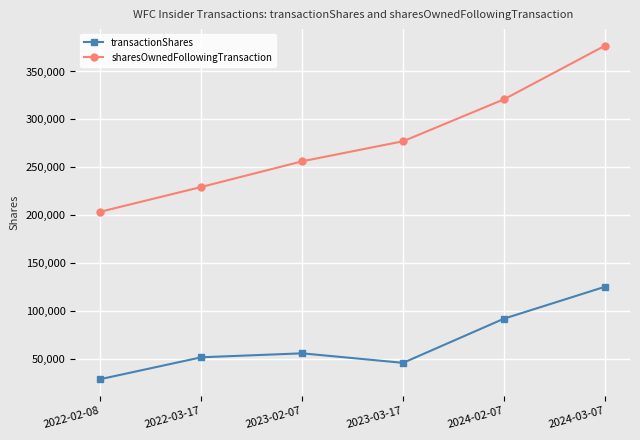

What is the label of the 5th point from the right?

2022-03-17